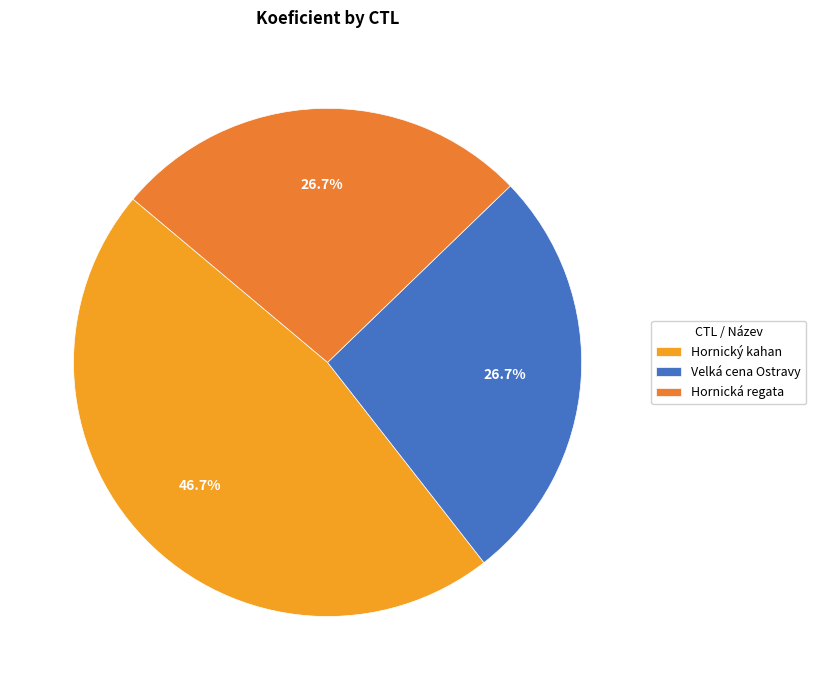

Does any single category account for the majority?

No